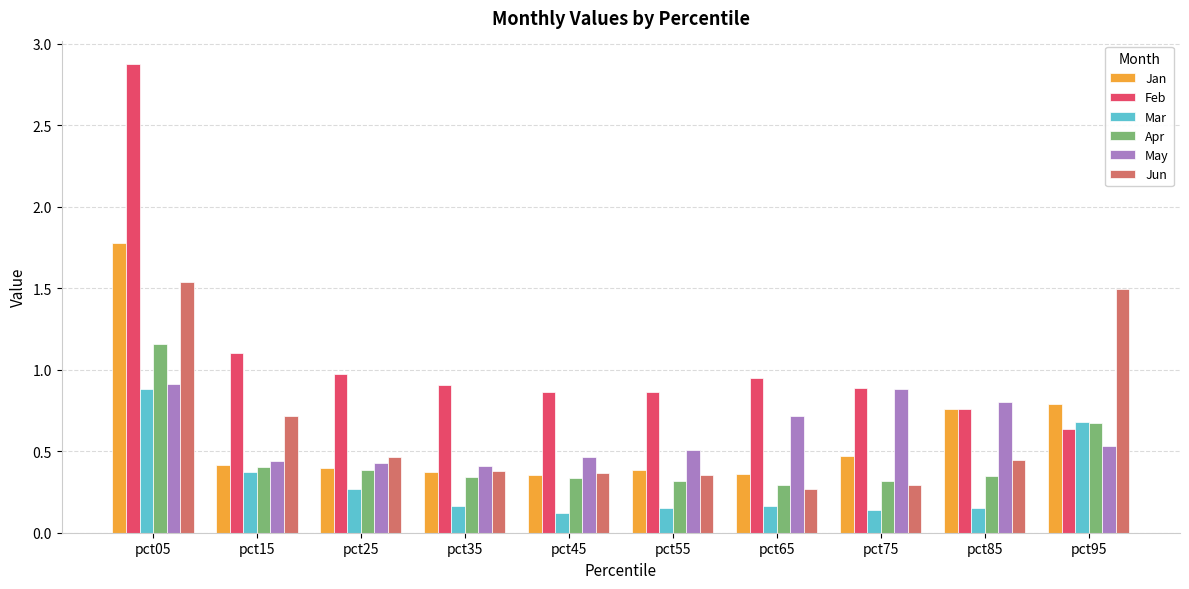

What is the difference between the maximum and second lowest values in the Mar series?

0.7